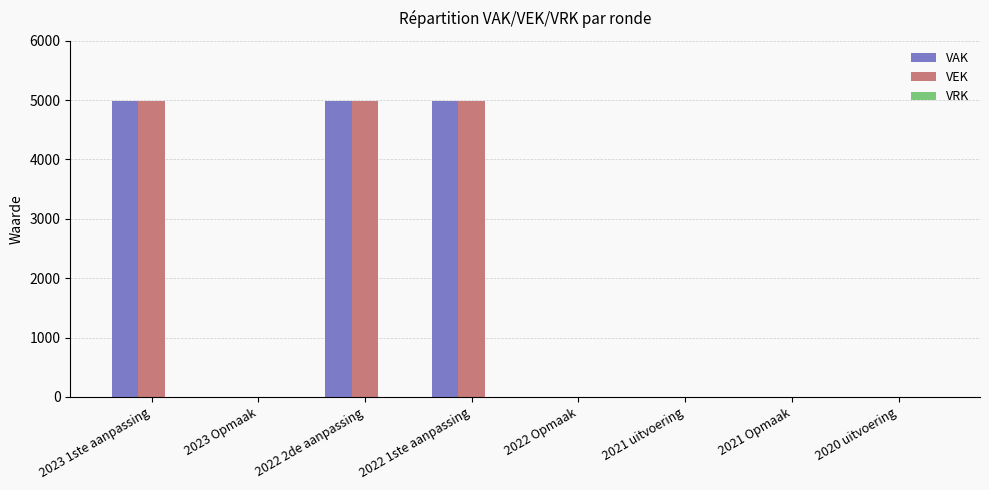

What is the sum of all VEK values?

14943